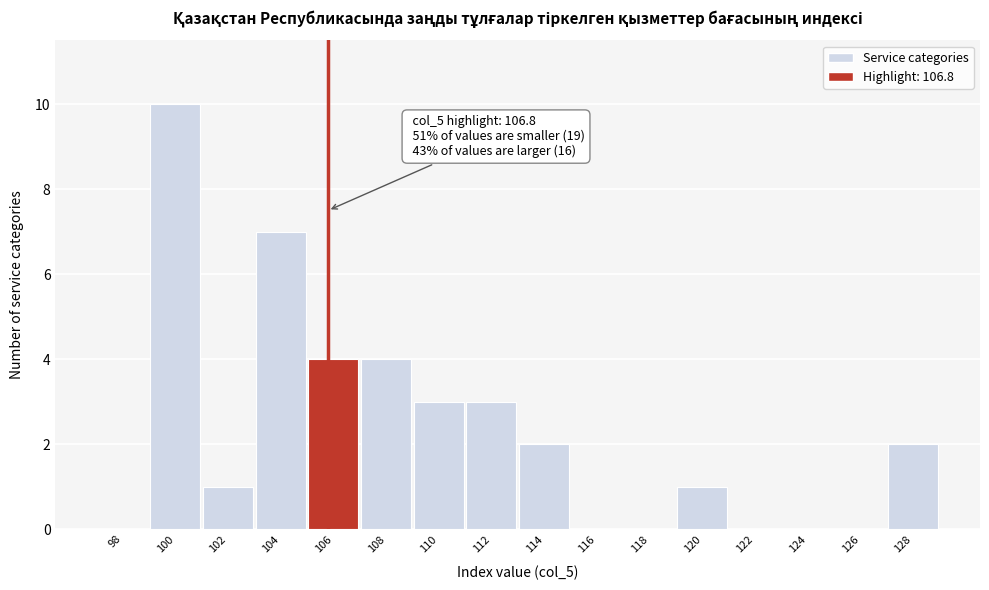

Reading right to left, extract all data points from this chart.

128=2	126=0	124=0	122=0	120=1	118=0	116=0	114=2	112=3	110=3	108=4	106=4	104=7	102=1	100=10	98=0